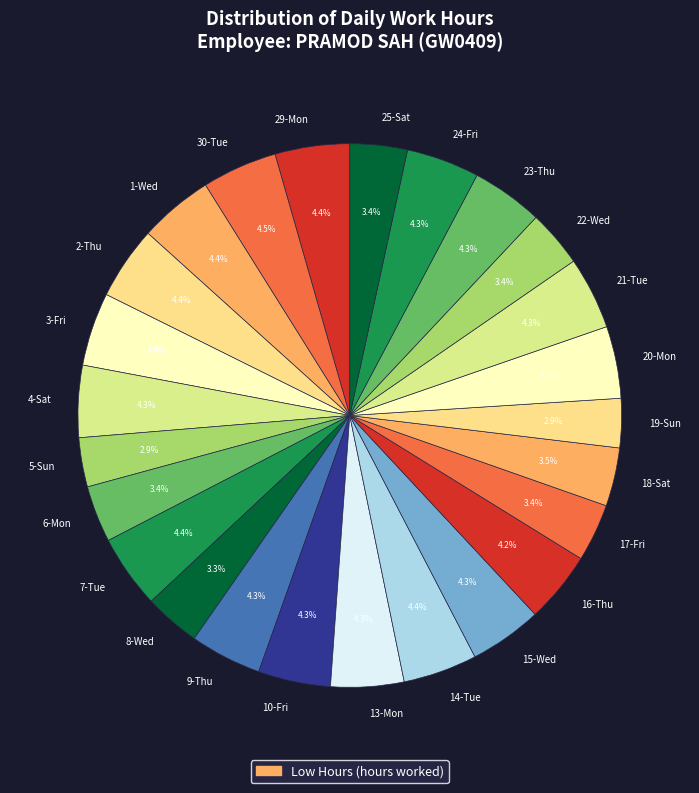

Approximately how many times larger is the value at 29-Mon compared to 4-Sat?

1.0